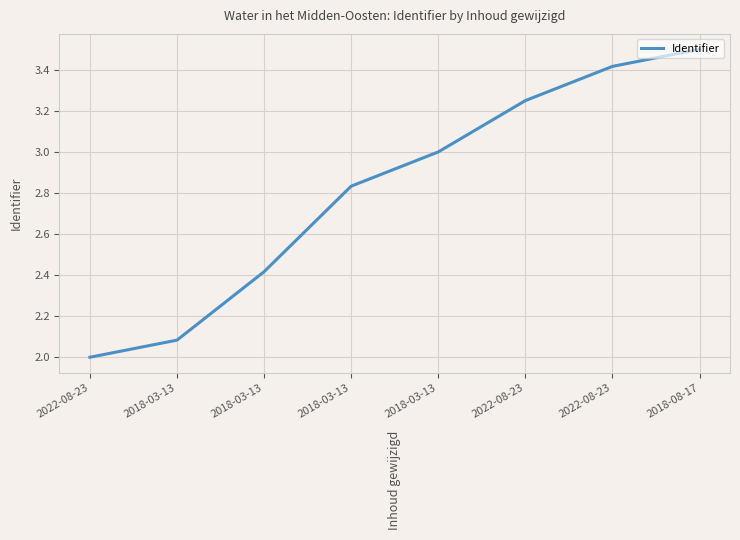

What is the label of the 6th point from the left?

2022-08-23